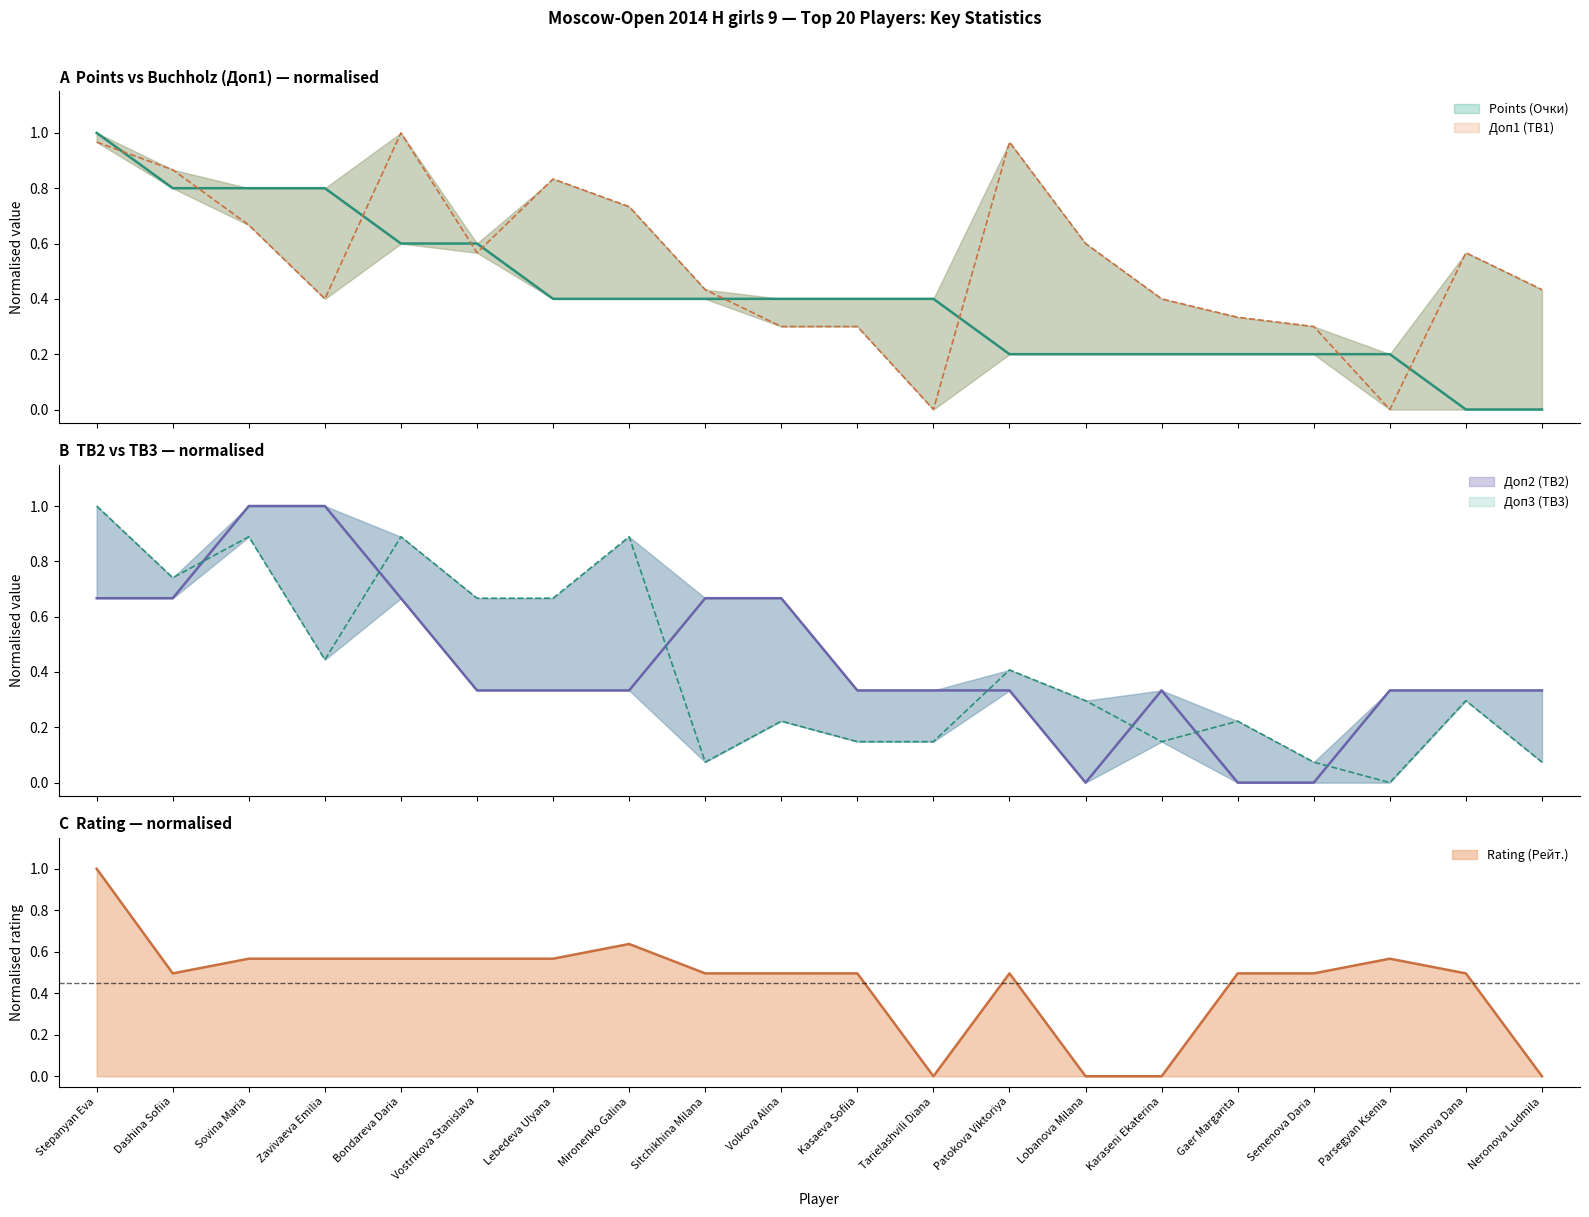

What is the difference between the Доп2 (TB2) values at Dashina Sofiia and Semenova Daria?

0.7